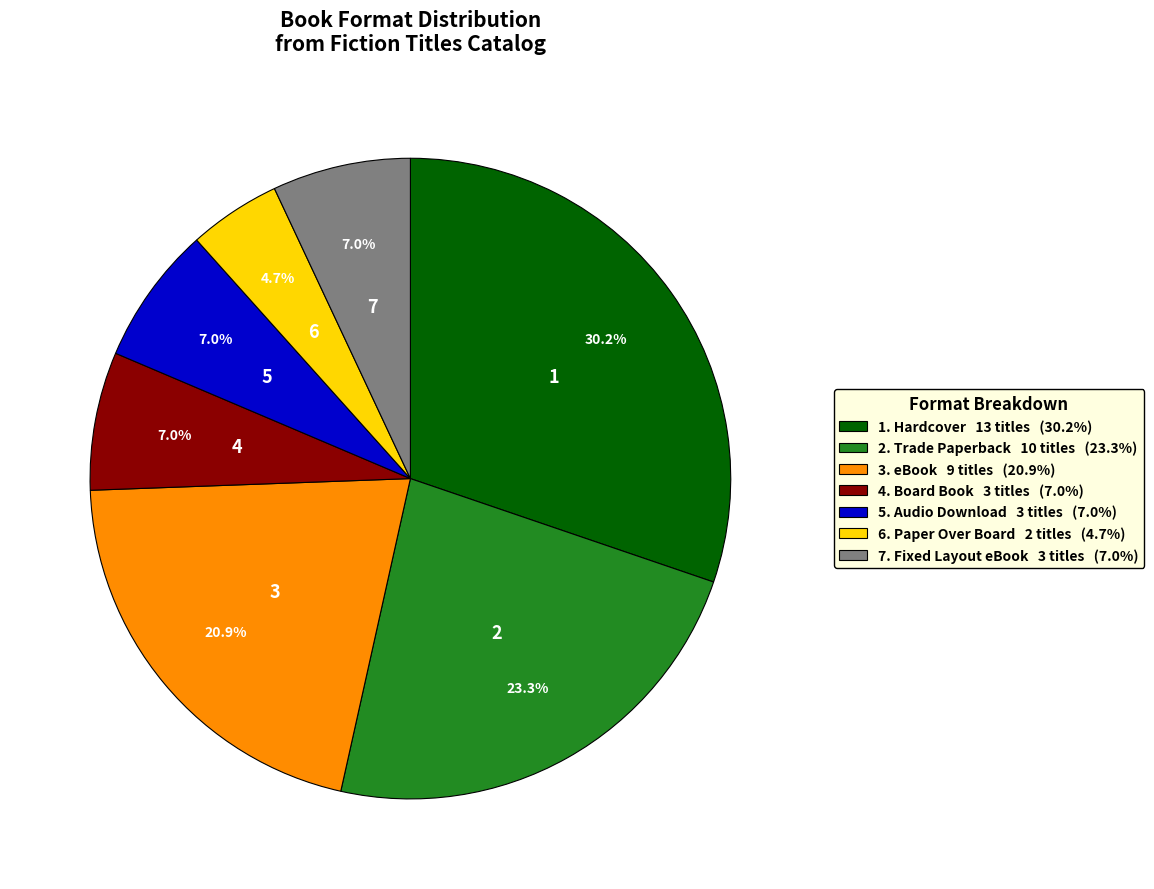

Is there a majority slice in this chart?

No